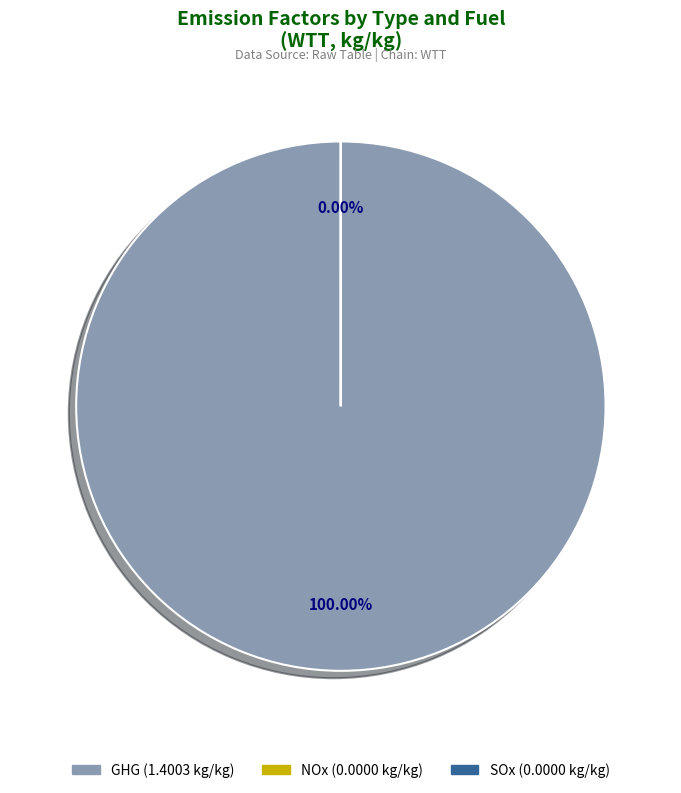

Count the number of slices in the pie.

2